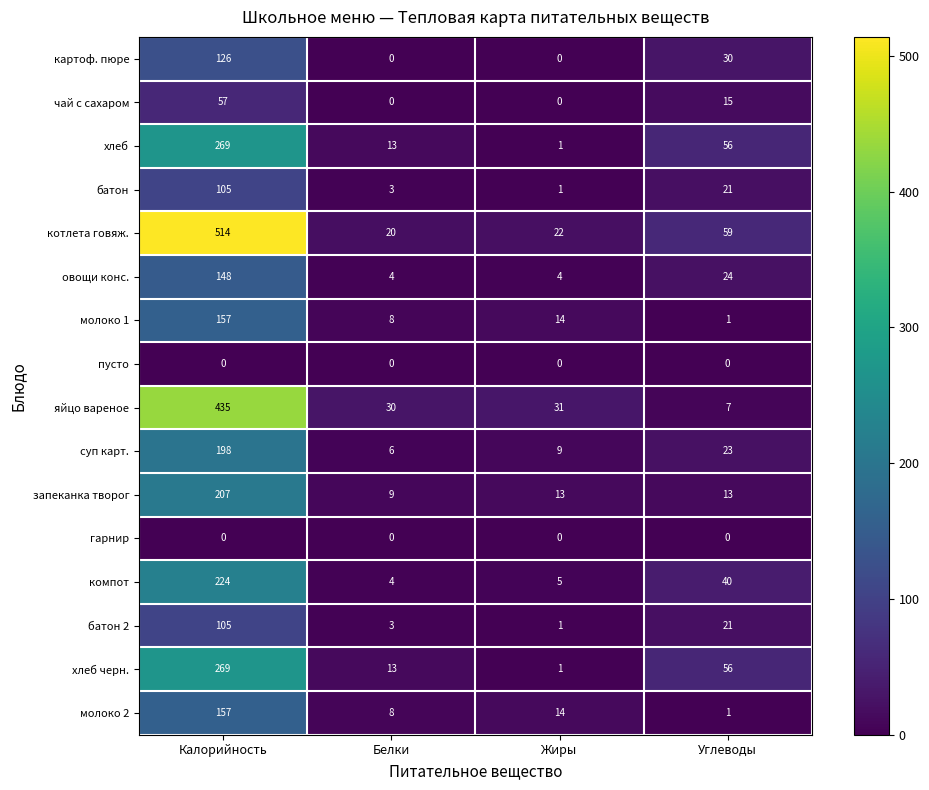

At which label does хлеб reach its minimum?

Жиры